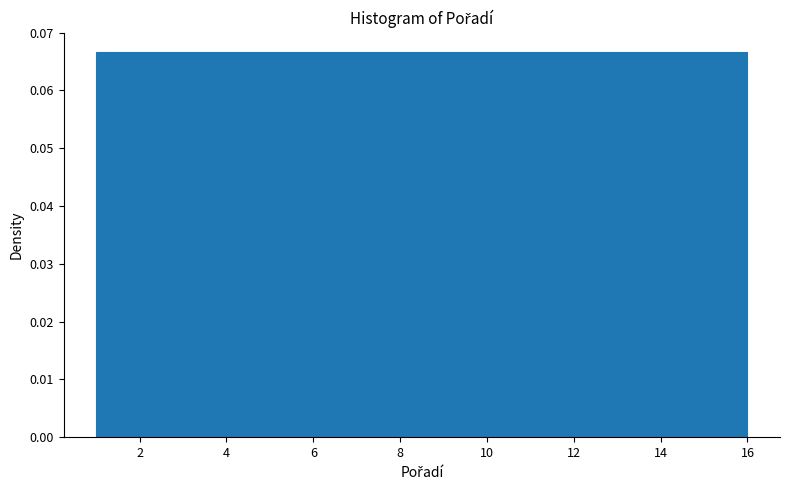

Reading left to right, transcribe this chart: for each bar, give the range it covers on the x-axis and its height. Neither the bar edges nor the heights are printed on the chart, so give them approximately, as read against the axes.

1.0 to 2.0: 0.067
2.0 to 2.8: 0.067
2.8 to 3.8: 0.067
3.8 to 4.8: 0.067
4.8 to 5.6: 0.067
5.6 to 6.6: 0.067
6.6 to 7.6: 0.067
7.6 to 8.6: 0.067
8.6 to 9.4: 0.067
9.4 to 10.4: 0.067
10.4 to 11.4: 0.067
11.4 to 12.2: 0.067
12.2 to 13.2: 0.067
13.2 to 14.2: 0.067
14.2 to 15.0: 0.067
15.0 to 16.0: 0.067